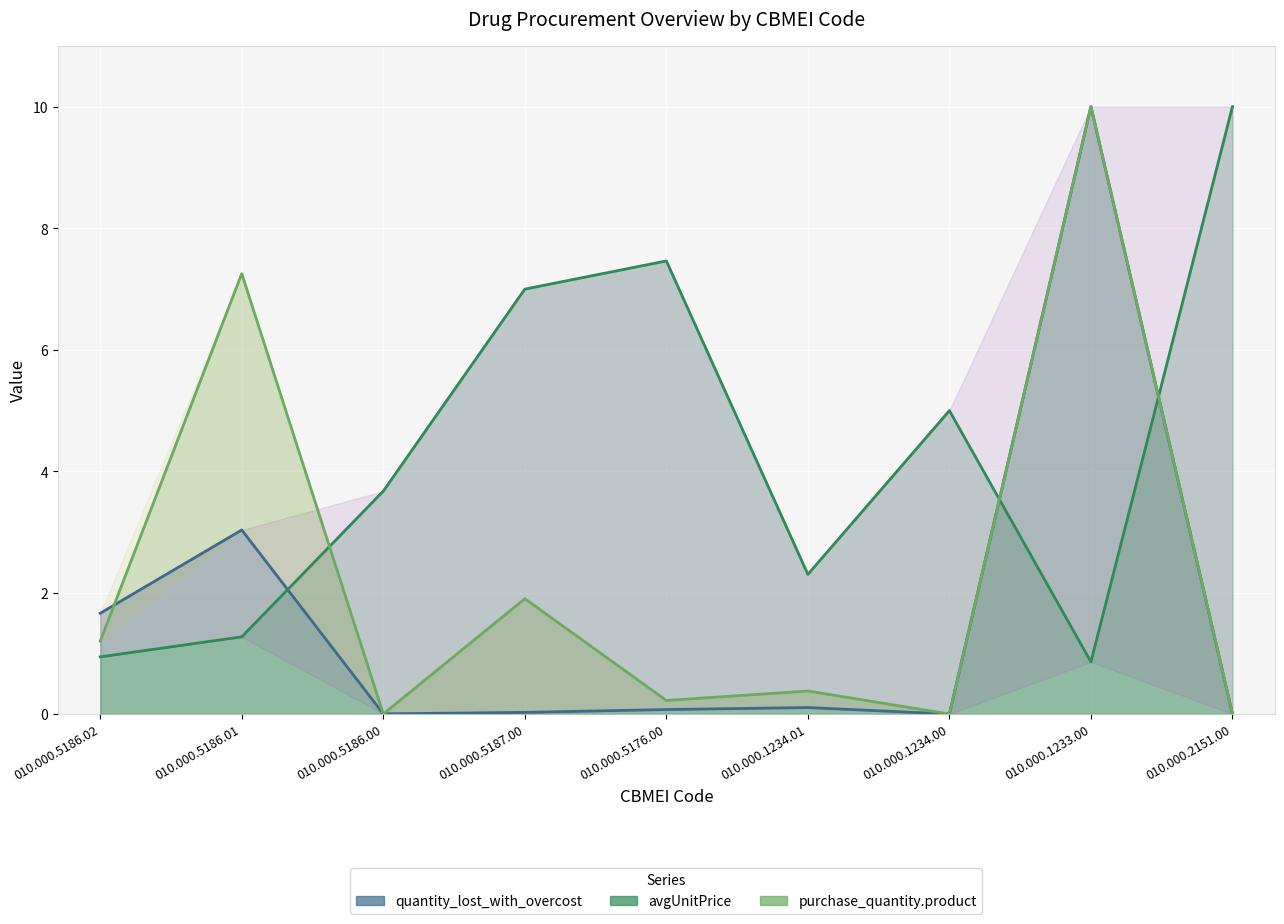

Reading left to right, extract all data points from this chart.

quantity_lost_with_overcost: 010.000.5186.02=1.7	010.000.5186.01=3.0	010.000.5186.00=0.0	010.000.5187.00=0.0	010.000.5176.00=0.1	010.000.1234.01=0.1	010.000.1234.00=0.0	010.000.1233.00=10.0	010.000.2151.00=0.0
avgUnitPrice: 010.000.5186.02=0.9	010.000.5186.01=1.3	010.000.5186.00=3.7	010.000.5187.00=7.0	010.000.5176.00=7.5	010.000.1234.01=2.3	010.000.1234.00=5.0	010.000.1233.00=0.9	010.000.2151.00=10.0
purchase_quantity_product: 010.000.5186.02=1.2	010.000.5186.01=7.2	010.000.5186.00=0.0	010.000.5187.00=1.9	010.000.5176.00=0.2	010.000.1234.01=0.4	010.000.1234.00=0.0	010.000.1233.00=10.0	010.000.2151.00=0.0